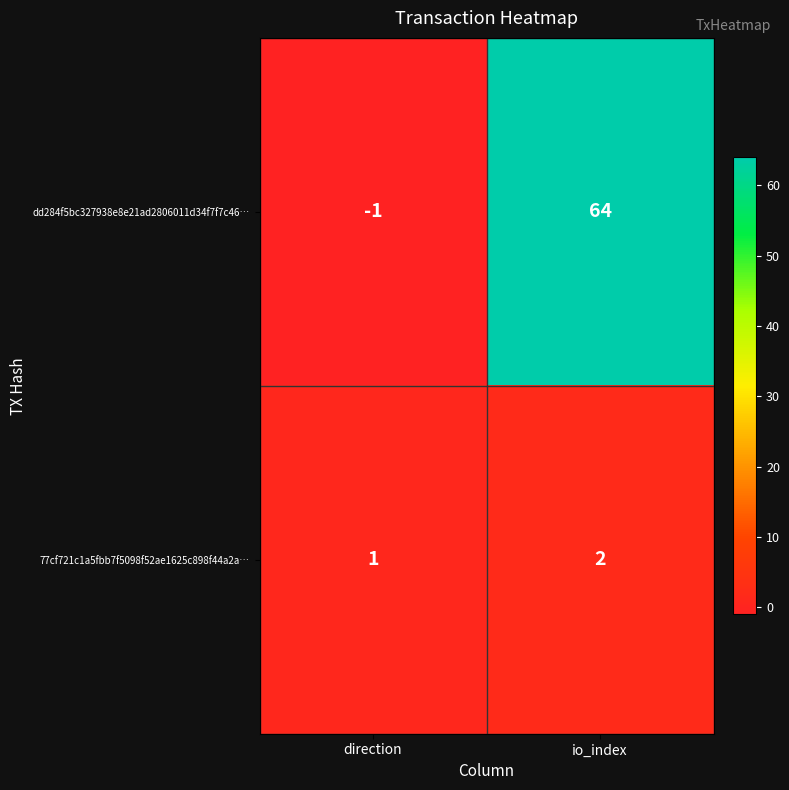

What is the minimum value shown in the chart?

-1